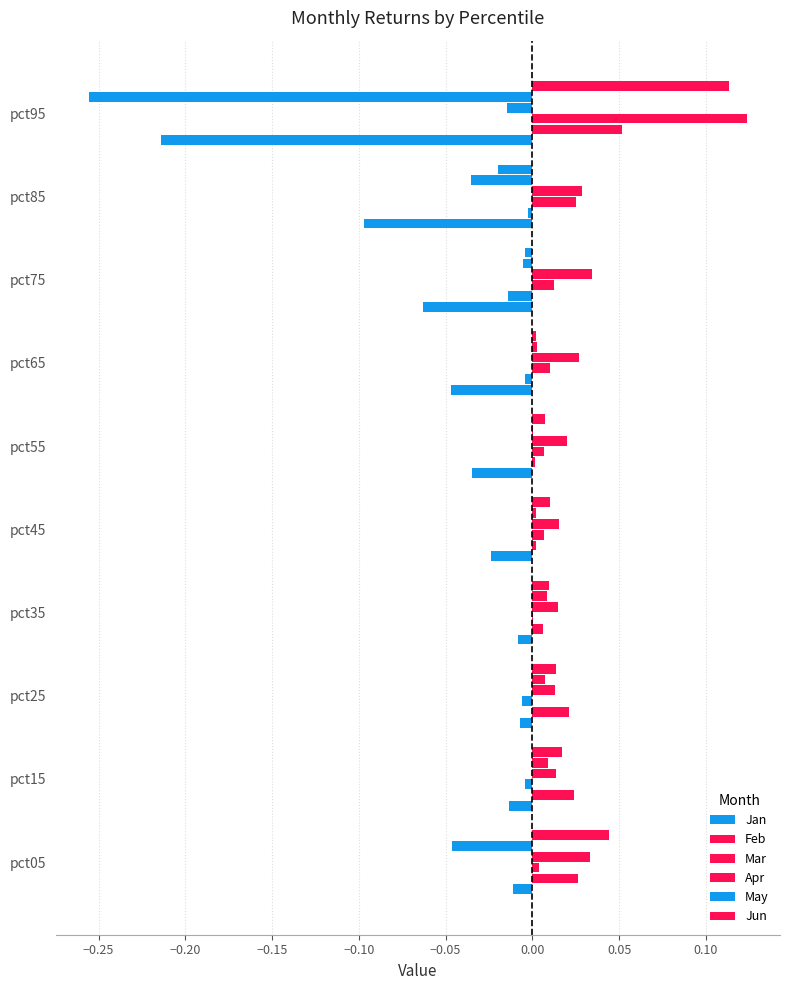

At how many categories does at least one series exceed 0?

10